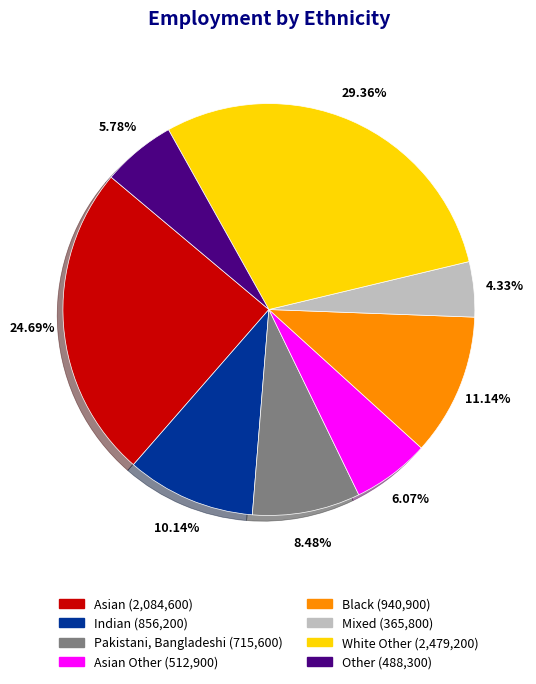

Is there a majority slice in this chart?

No